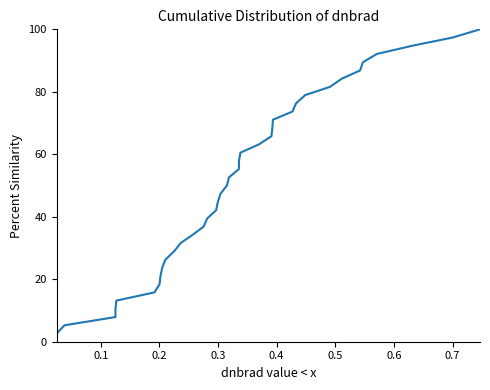

How many lines are shown in the chart?

1